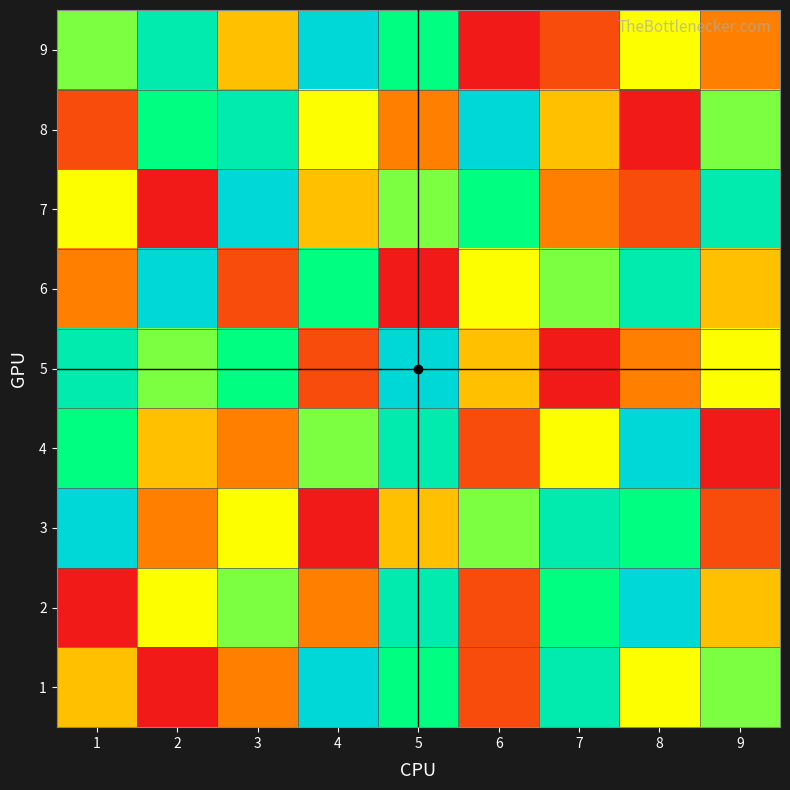

Reading left to right, what are all the values shown in this chart?

1: 1=4	2=1	3=3	4=9	5=7	6=2	7=8	8=5	9=6
2: 1=1	2=5	3=6	4=3	5=8	6=2	7=7	8=9	9=4
3: 1=9	2=3	3=5	4=1	5=4	6=6	7=8	8=7	9=2
4: 1=7	2=4	3=3	4=6	5=8	6=2	7=5	8=9	9=1
5: 1=8	2=6	3=7	4=2	5=9	6=4	7=1	8=3	9=5
6: 1=3	2=9	3=2	4=7	5=1	6=5	7=6	8=8	9=4
7: 1=5	2=1	3=9	4=4	5=6	6=7	7=3	8=2	9=8
8: 1=2	2=7	3=8	4=5	5=3	6=9	7=4	8=1	9=6
9: 1=6	2=8	3=4	4=9	5=7	6=1	7=2	8=5	9=3